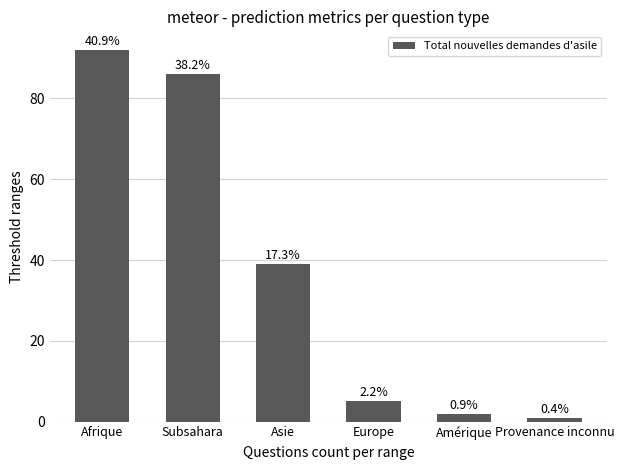

Reading left to right, transcribe all the data shown in this chart.

Afrique=92	Subsahara=86	Asie=39	Europe=5	Amérique=2	Provenance inconnu=1